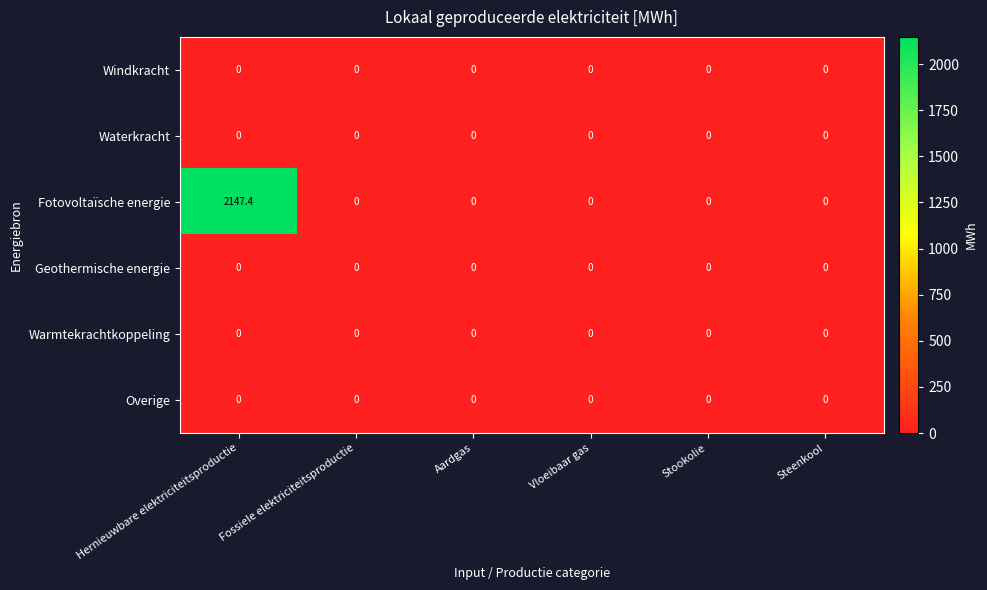

What is the maximum value shown in the chart?

2147.4